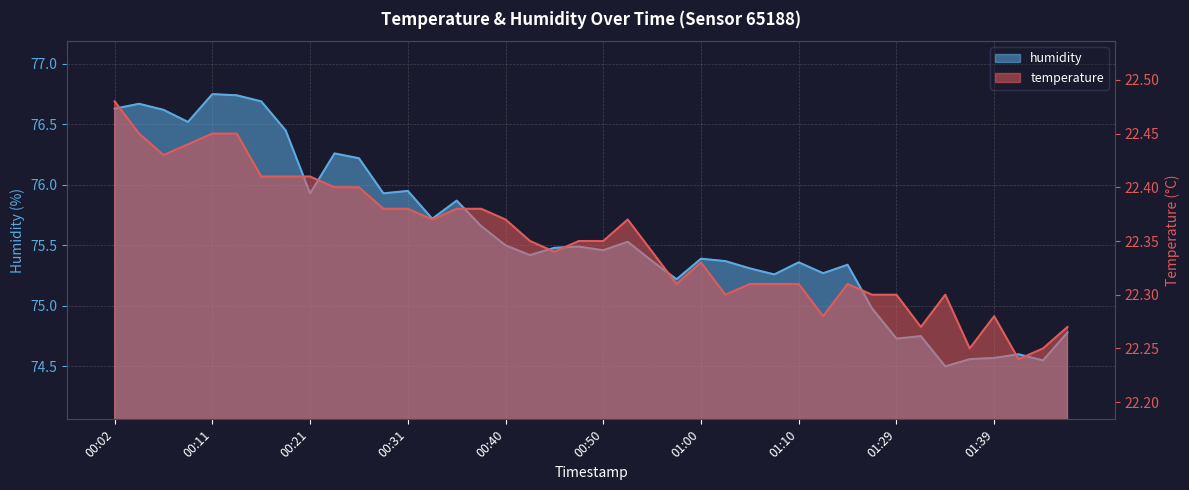

What is the difference between the humidity values at 00:52 and 01:15?

0.3